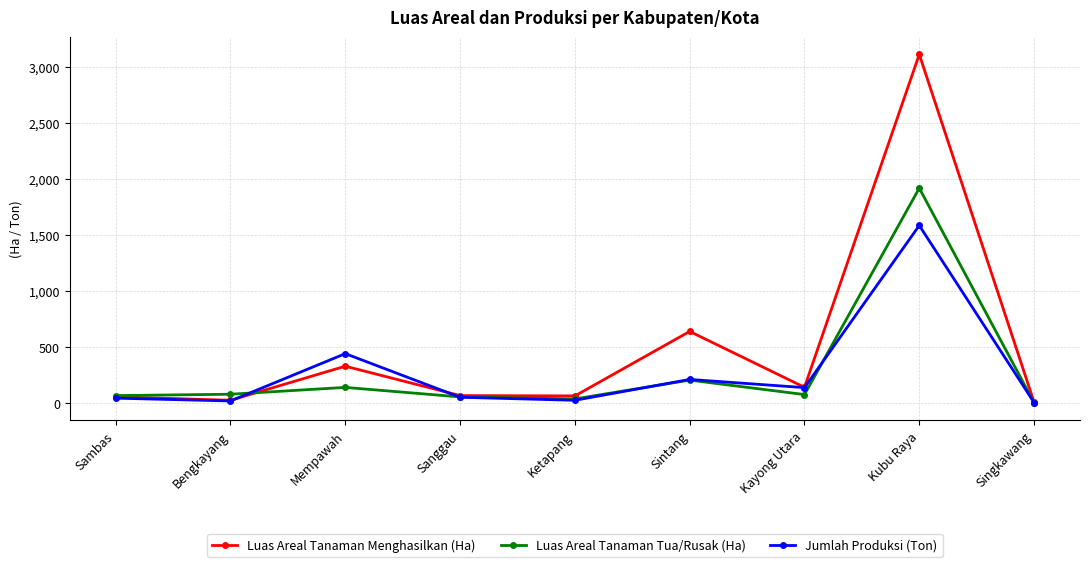

How many interior local peaks does the Luas Areal Tanaman Tua/Rusak (Ha) series have?

3